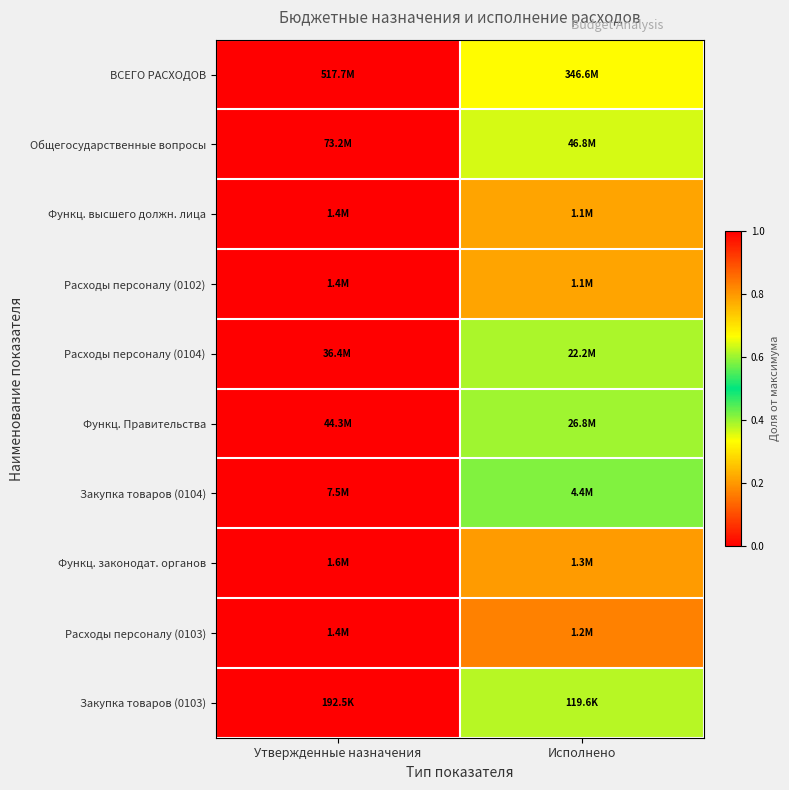

Reading left to right, list all the values displayed in this chart.

ВСЕГО РАСХОДОВ: Утвержденные назначения=1.0	Исполнено=0.7
Общегосударственные вопросы: Утвержденные назначения=1.0	Исполнено=0.6
Функц. высшего должн. лица: Утвержденные назначения=1.0	Исполнено=0.8
Расходы персоналу (0102): Утвержденные назначения=1.0	Исполнено=0.8
Расходы персоналу (0104): Утвержденные назначения=1.0	Исполнено=0.6
Функц. Правительства: Утвержденные назначения=1.0	Исполнено=0.6
Закупка товаров (0104): Утвержденные назначения=1.0	Исполнено=0.6
Функц. законодат. органов: Утвержденные назначения=1.0	Исполнено=0.8
Расходы персоналу (0103): Утвержденные назначения=1.0	Исполнено=0.8
Закупка товаров (0103): Утвержденные назначения=1.0	Исполнено=0.6